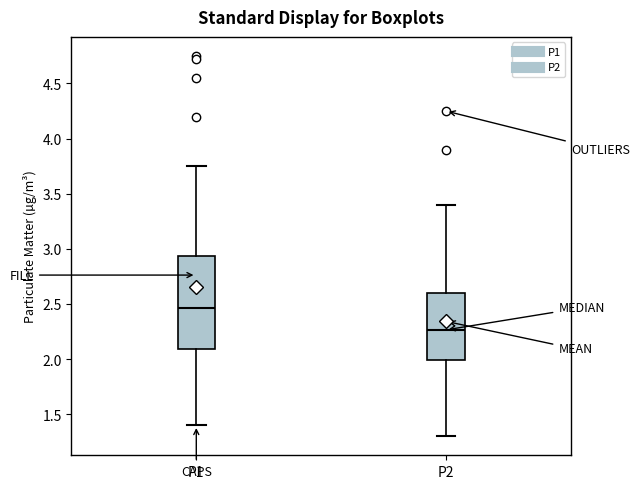

Reading left to right, read every box against the y-axis: the position of its median line, the range the box covers, and the ends of its whiskers. The values are not printed on the chart, so give them approximately, as read against the axis.

P1: median 2.45, box 2.10 to 2.95, whiskers 1.40 to 3.75
P2: median 2.25, box 2.00 to 2.60, whiskers 1.30 to 3.40